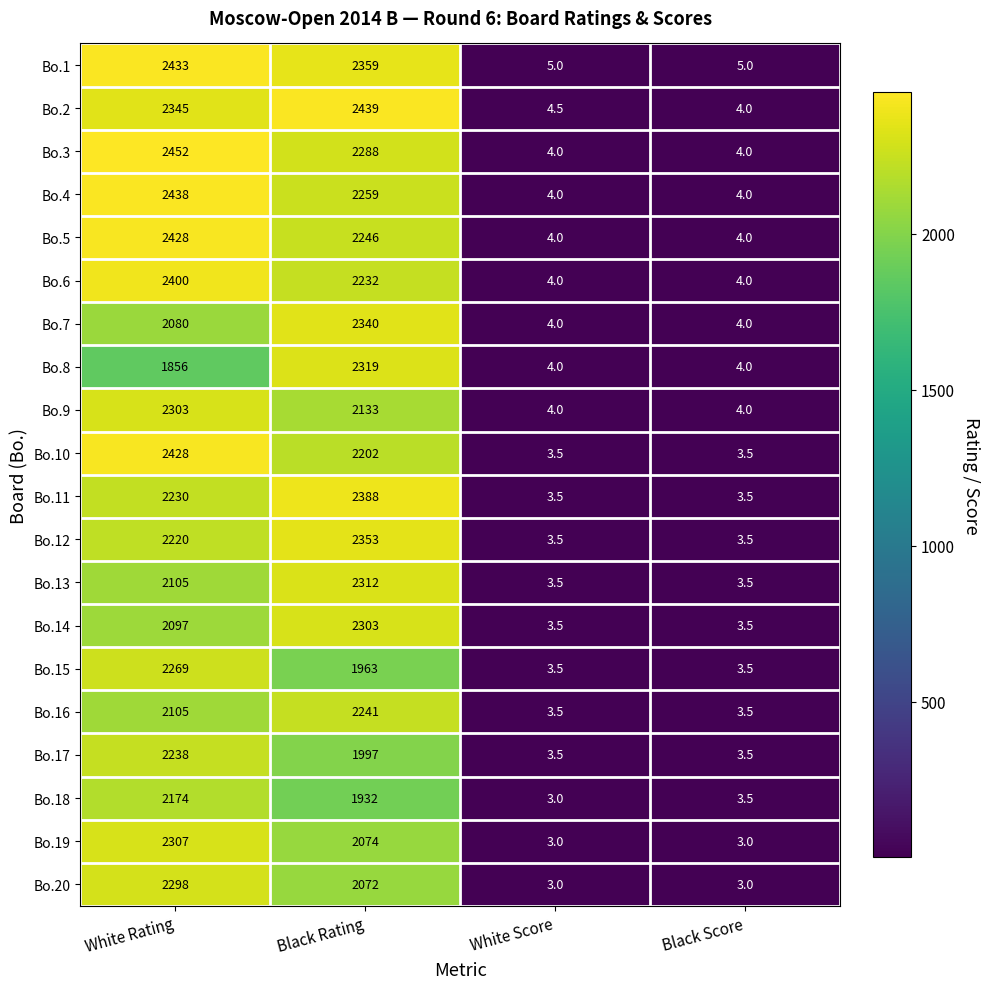

What is the average value of the Bo.14 series?

1101.8